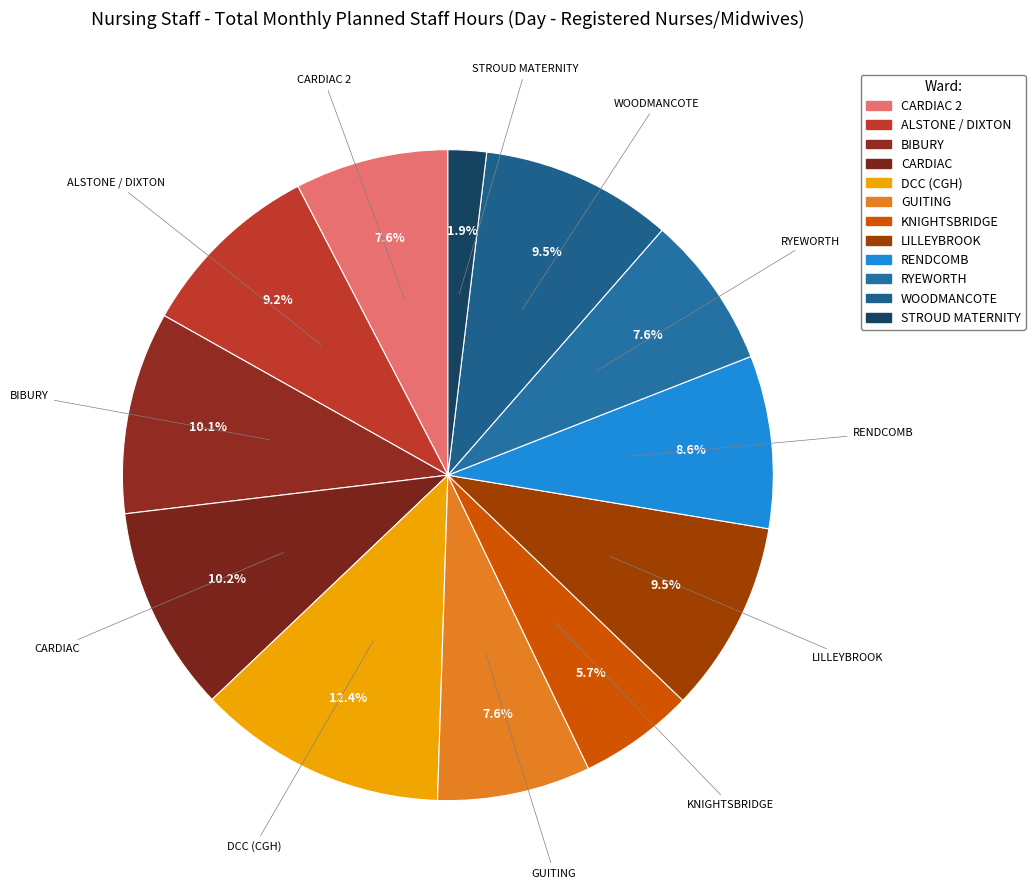

How many segments does this pie chart have?

12